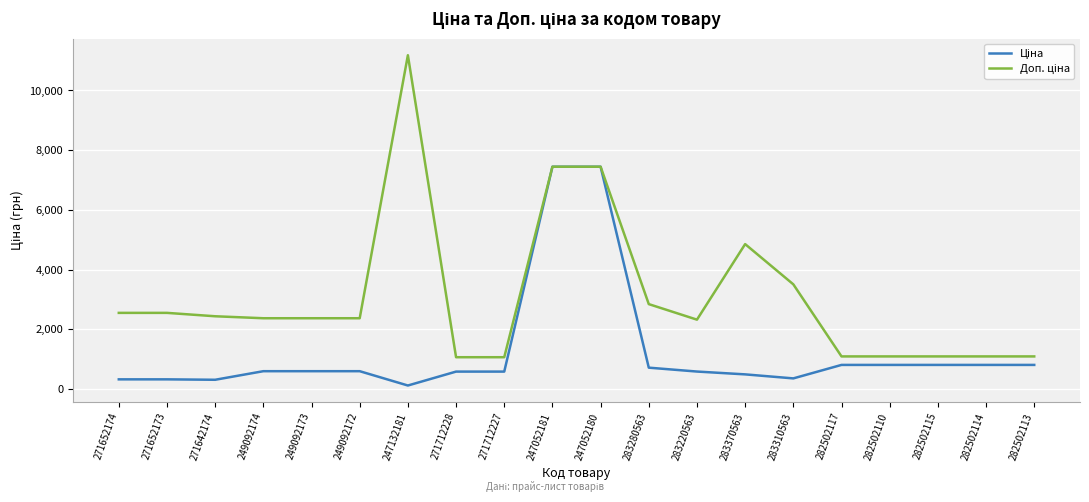

What is the greatest value displayed?

11182.0